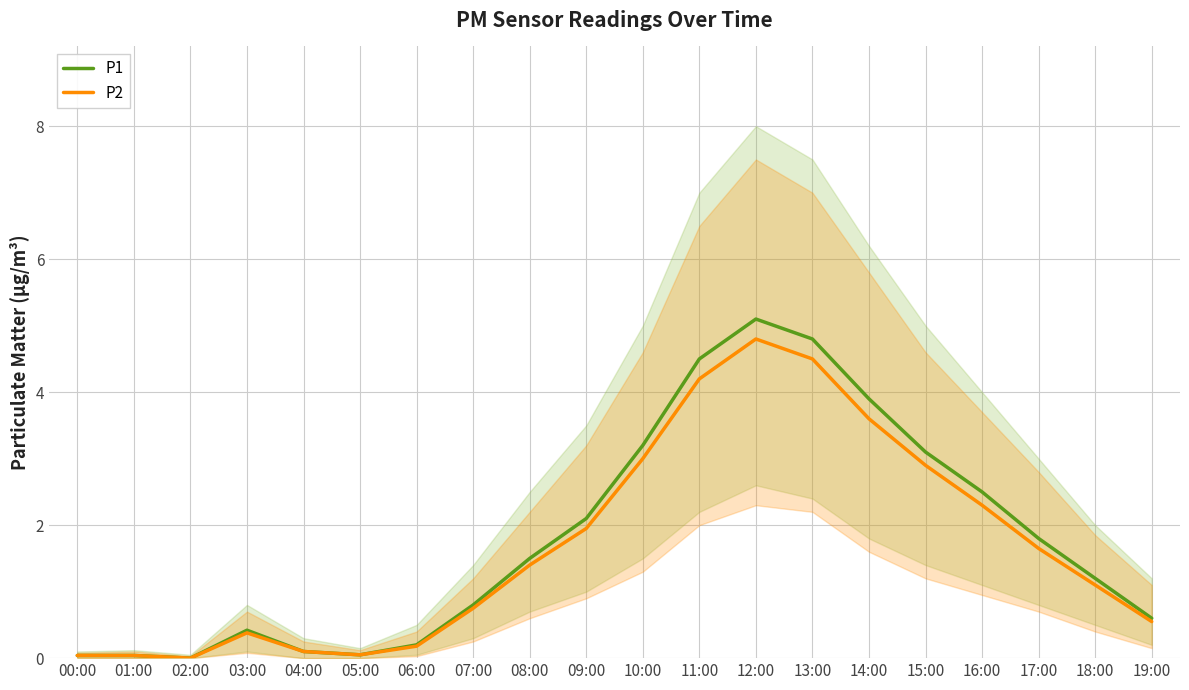

True or false: P1 and P2 intersect in this chart.

False